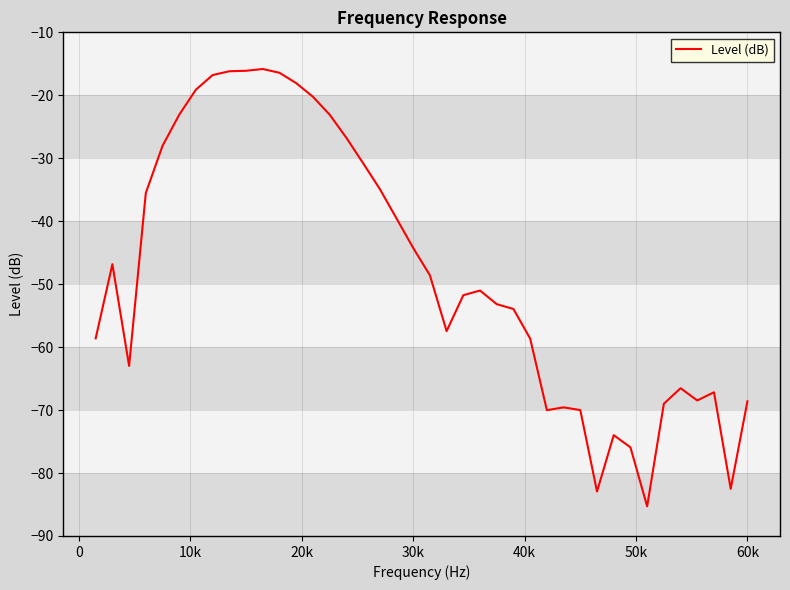

What is the maximum value shown in the chart?

-15.8